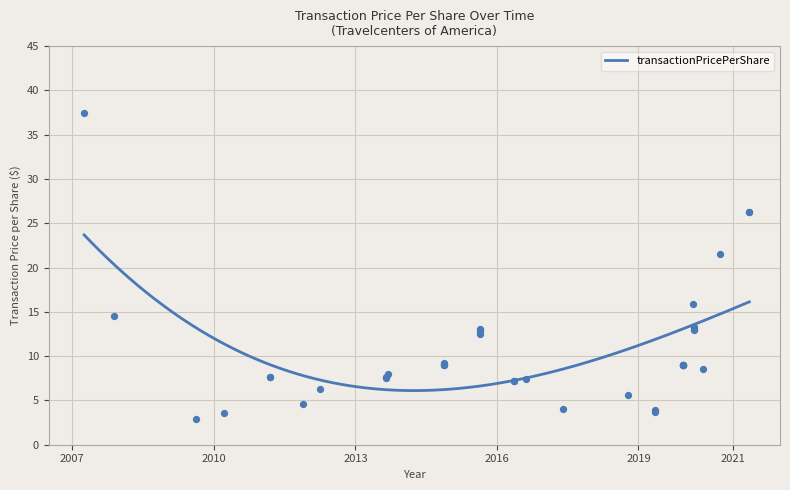

What is the ratio of the value at 2011-03 to the value at 2016-05?

1.1